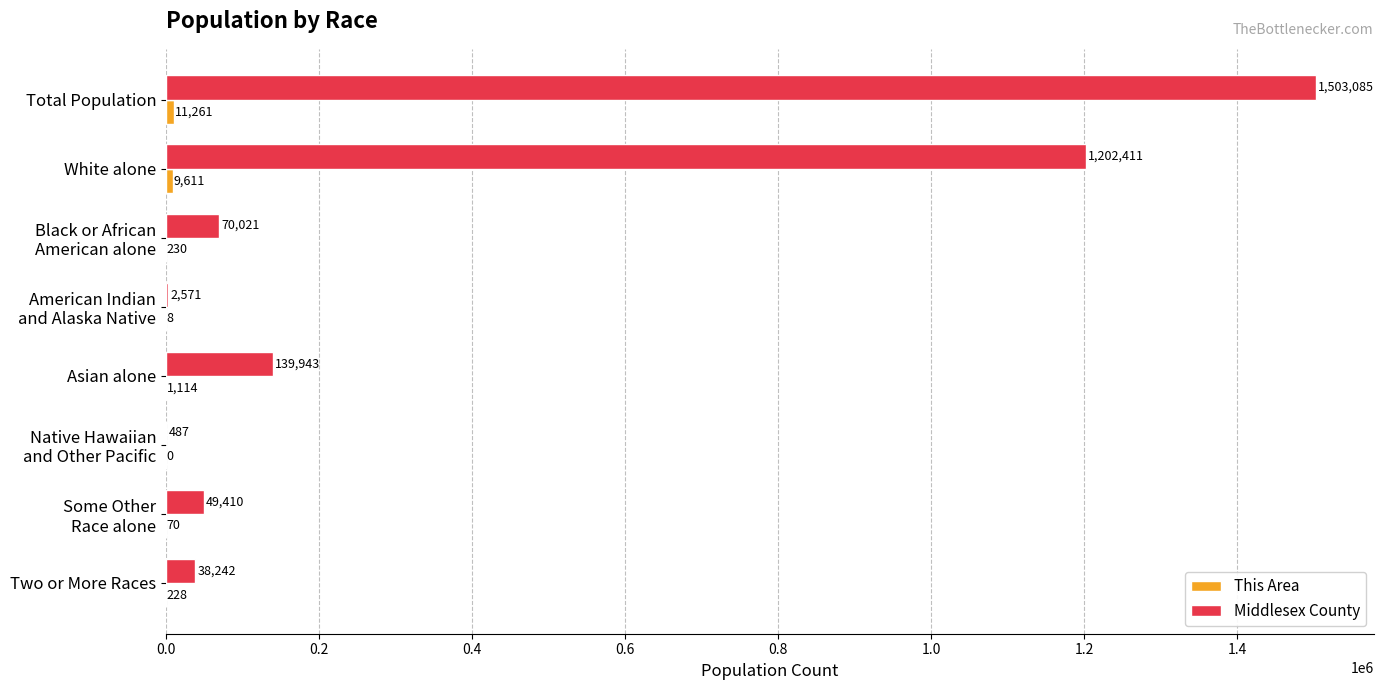

What is the sum of all Middlesex County values?

3006170